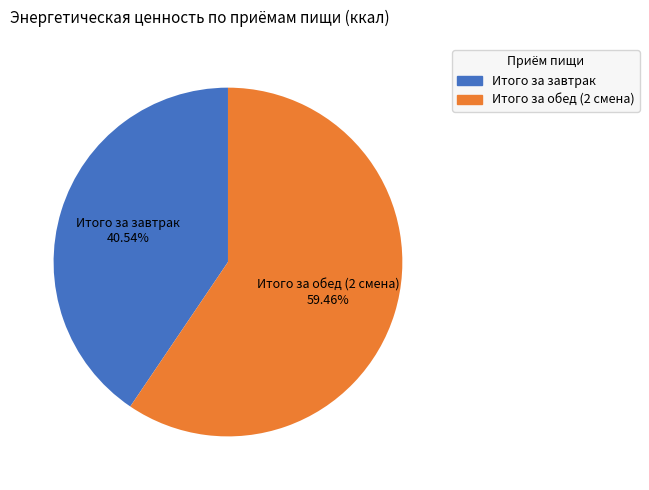

Count the number of slices in the pie.

2